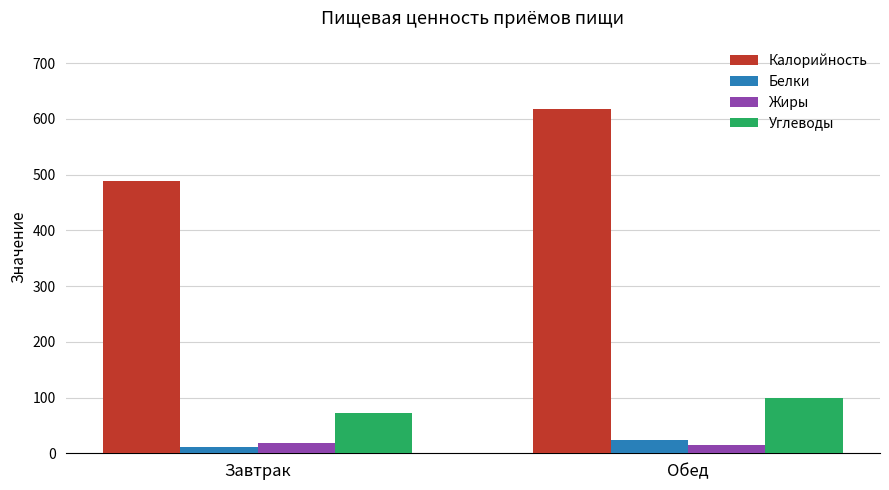

What value does the Жиры series have at Завтрак?

18